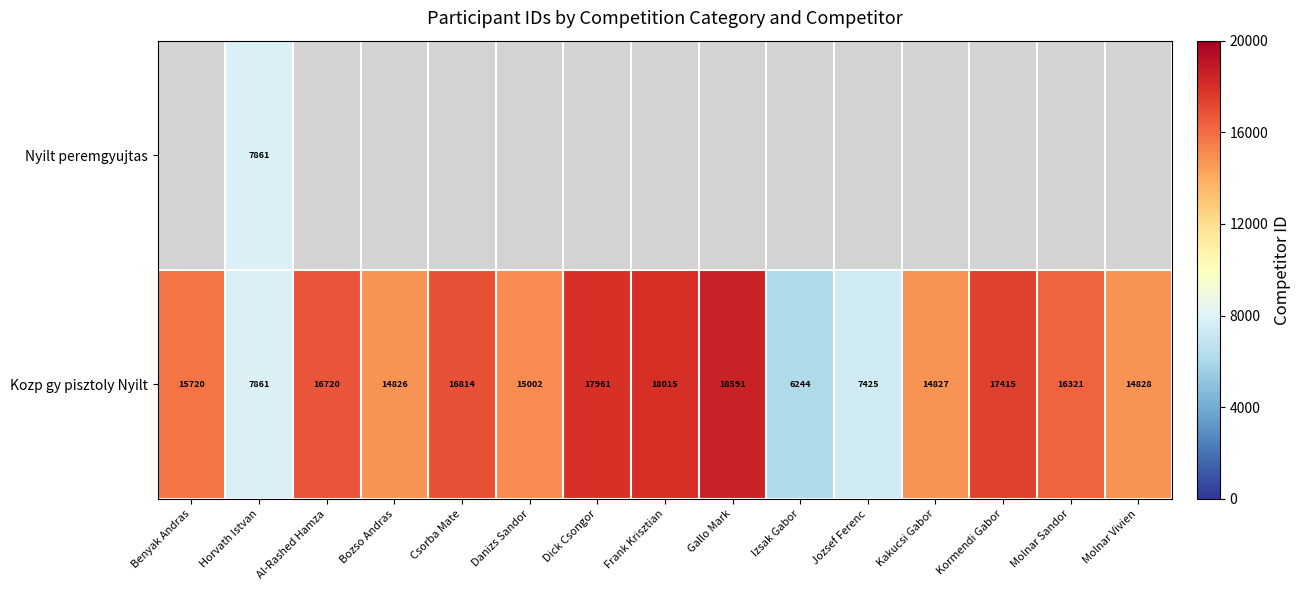

What is the average value of the Kozp gy pisztoly Nyilt series?

14571